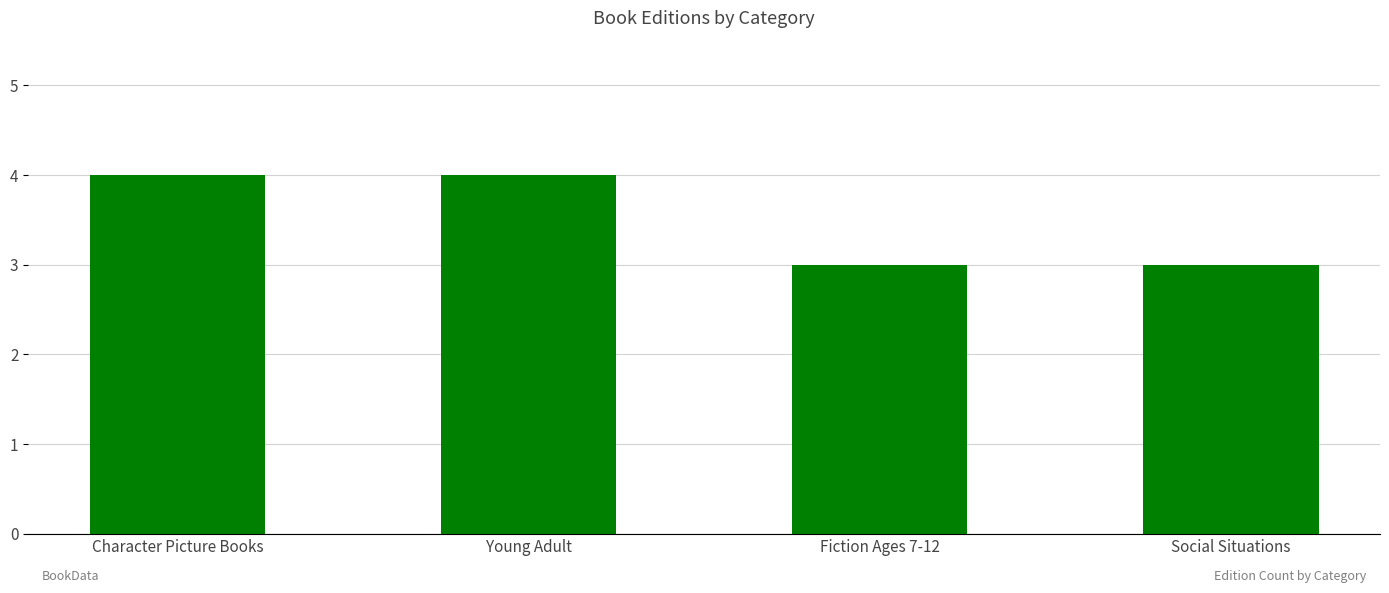

Between Character Picture Books and Fiction Ages 7-12, which is larger?

Character Picture Books